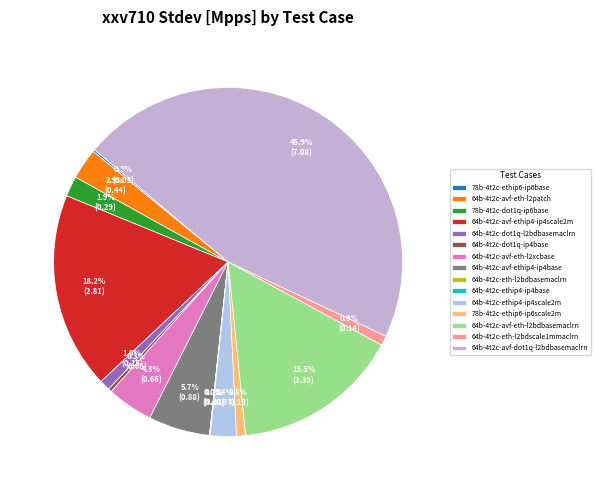

How much of the chart is everything except 64b-4t2c-avf-eth-l2patch?

97.1%